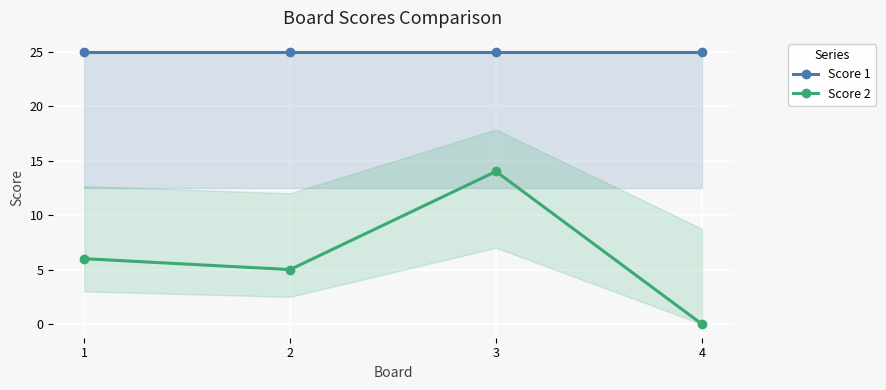

In Score 2, how many points are higher than both neighbors (excluding endpoints)?

1